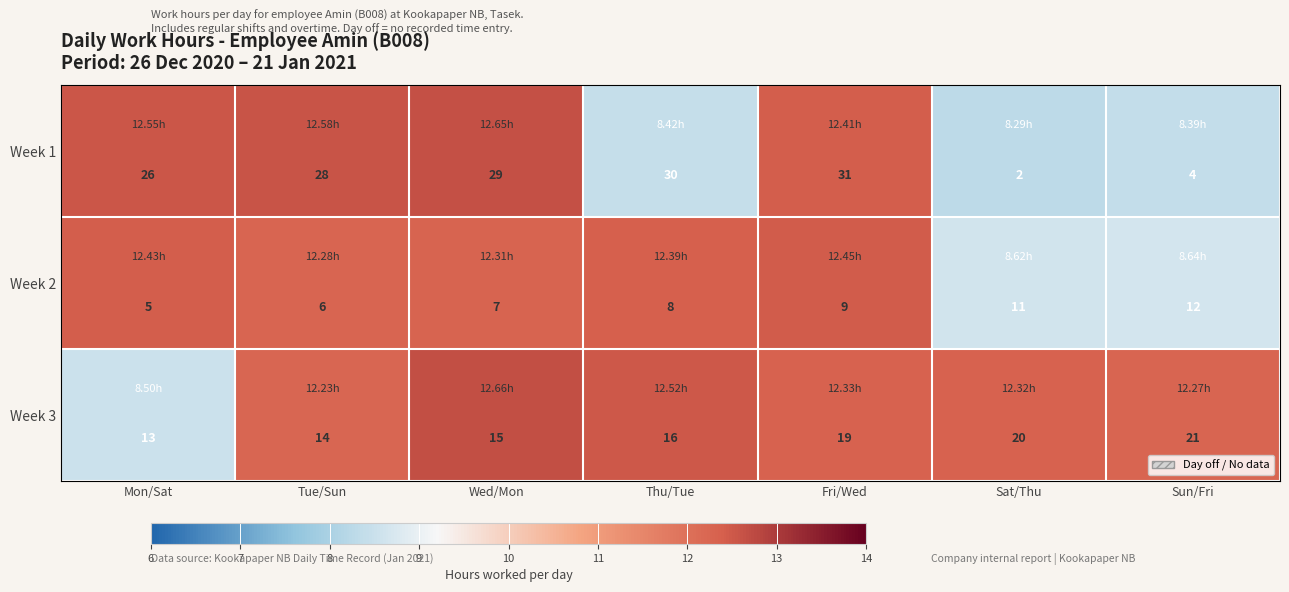

Which series has the largest total across all categories?

Week 1